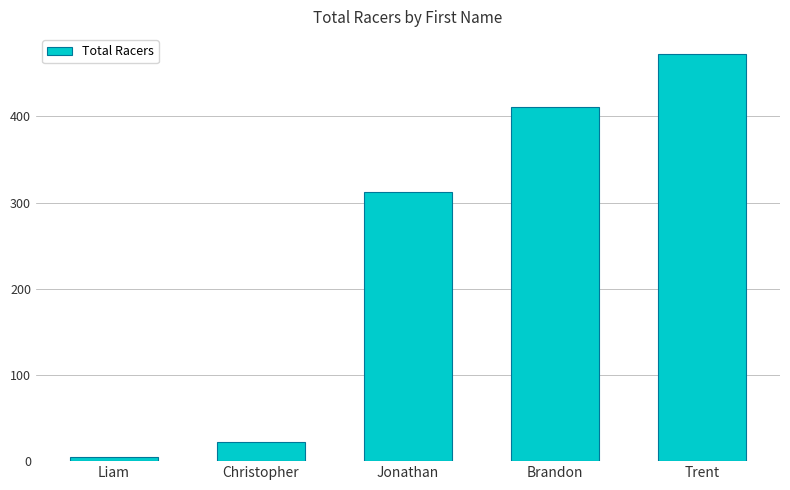

Which has a higher value, Christopher or Brandon?

Brandon